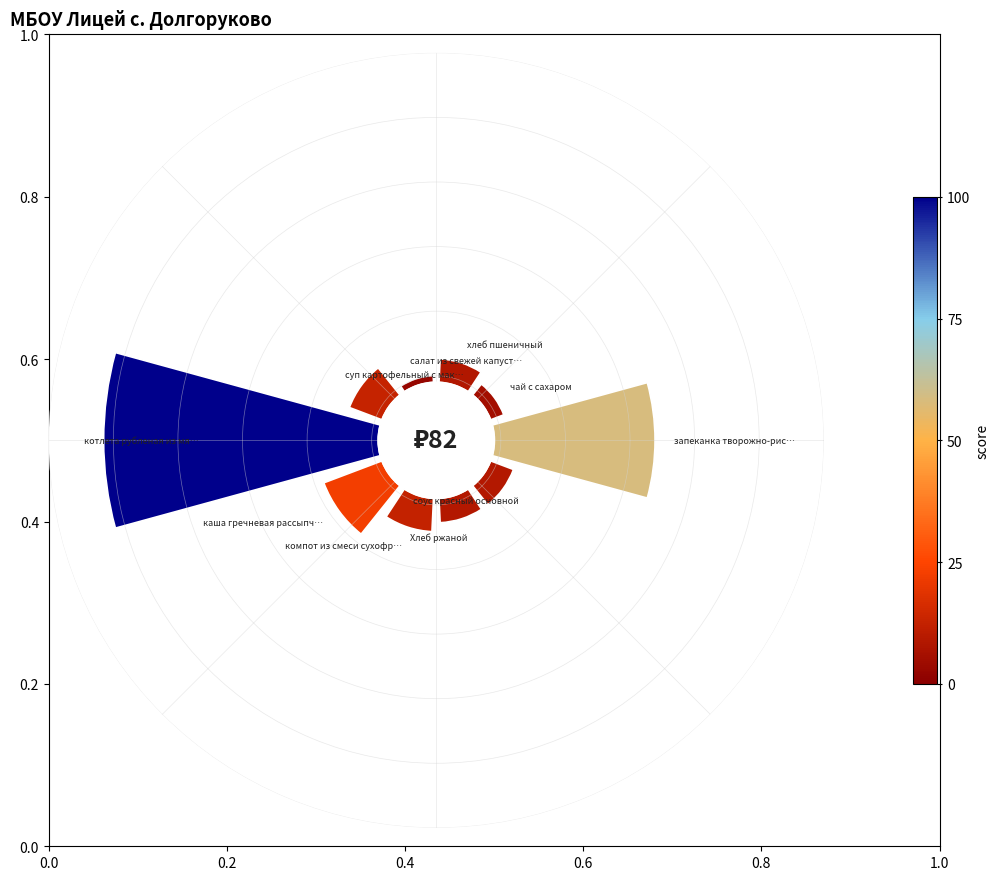

To the nearest percent, what percentage of the pie is салат из свежей капусты?

1%